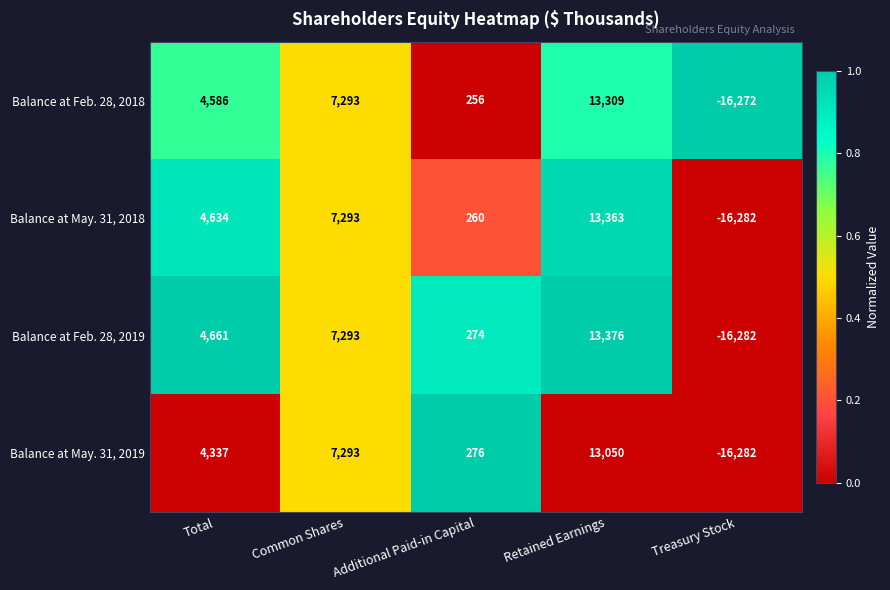

List the series in order of their peak value, lowest first.

Balance at May. 31, 2019, Balance at Feb. 28, 2018, Balance at May. 31, 2018, Balance at Feb. 28, 2019